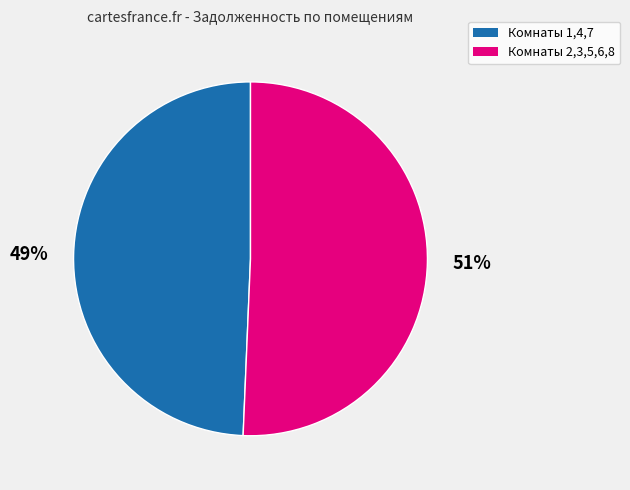

To the nearest percent, what is the average slice percentage?

50%